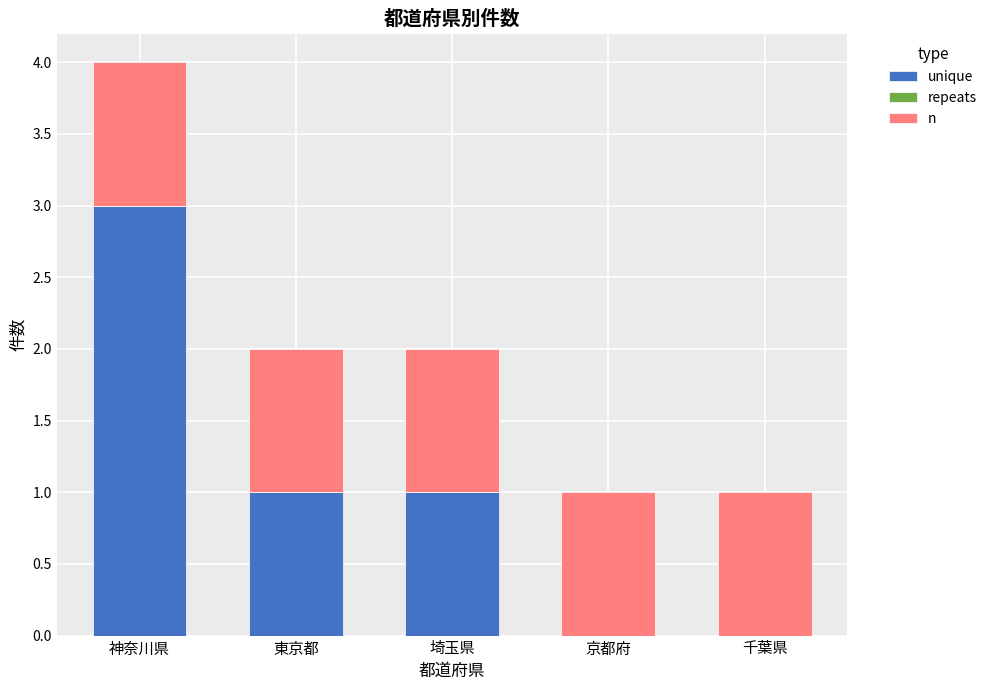

At which category is the sum across all series the highest?

神奈川県